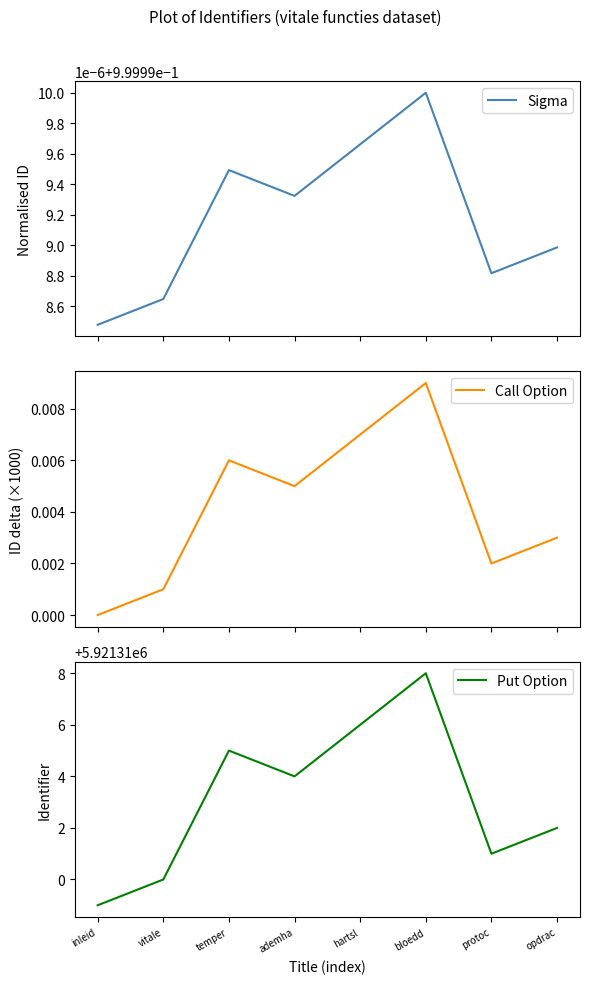

Rank the categories by Put Option value from lowest to highest.

inleid, vitale, protoc, opdrac, ademha, temper, hartsl, bloedd